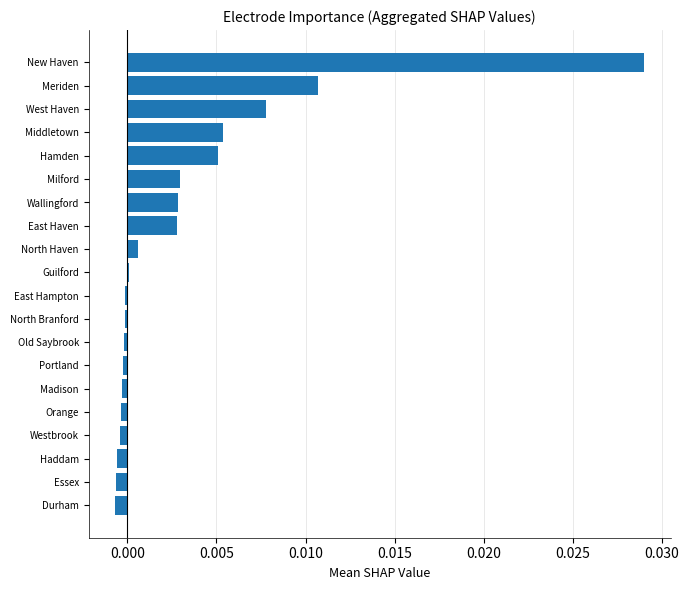

Between New Haven and Essex, which is larger?

New Haven